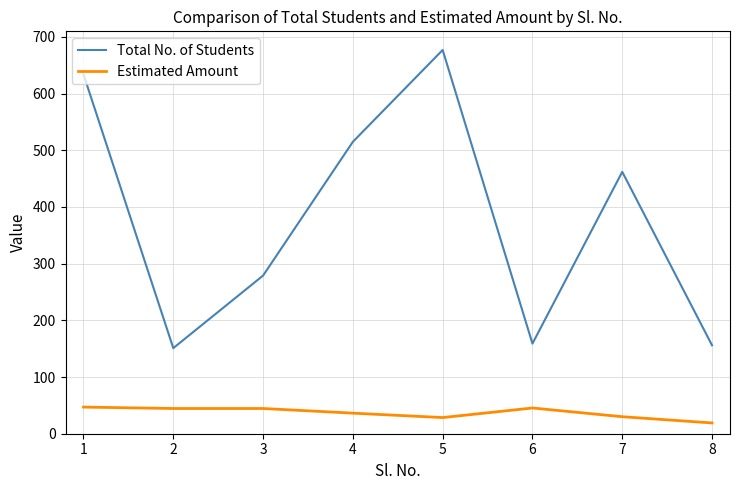

Rank the series by their maximum value, from lowest to highest.

Estimated Amount, Total No. of Students